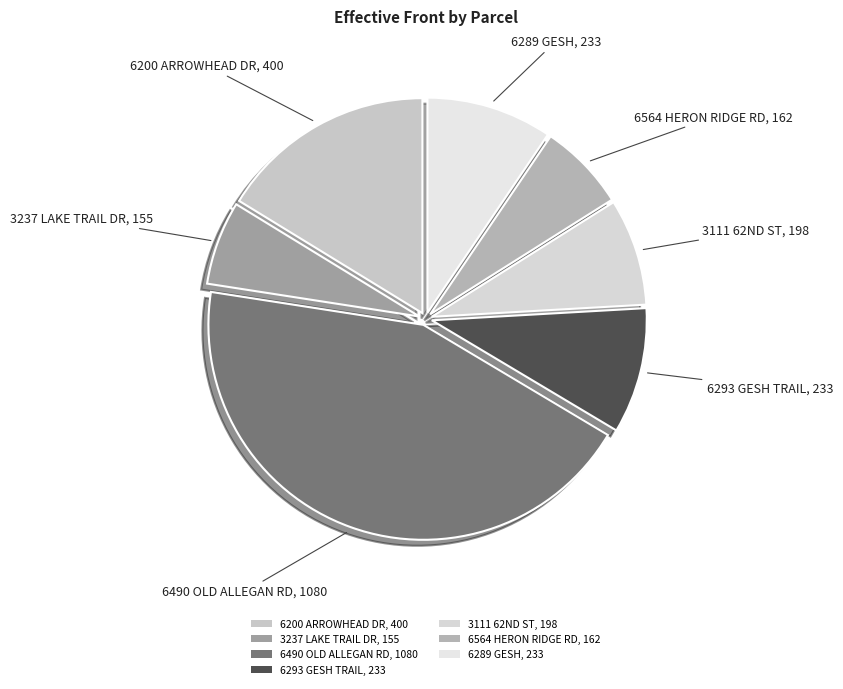

Does any single category account for the majority?

No